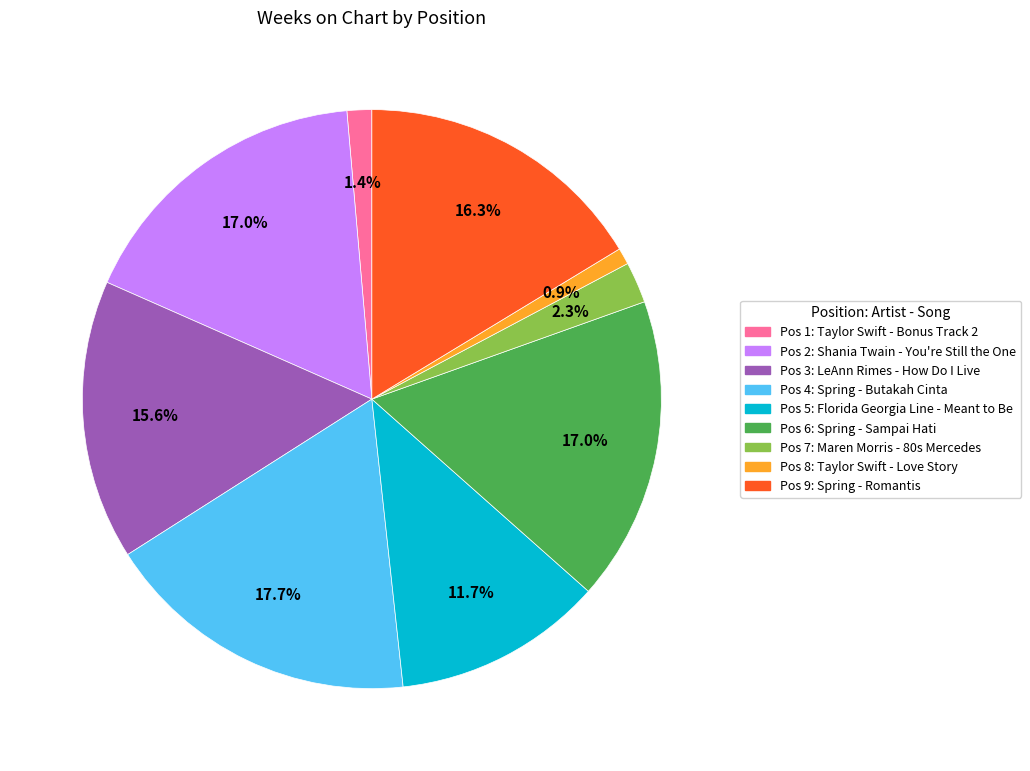

Is there any slice that represents more than half of the pie?

No